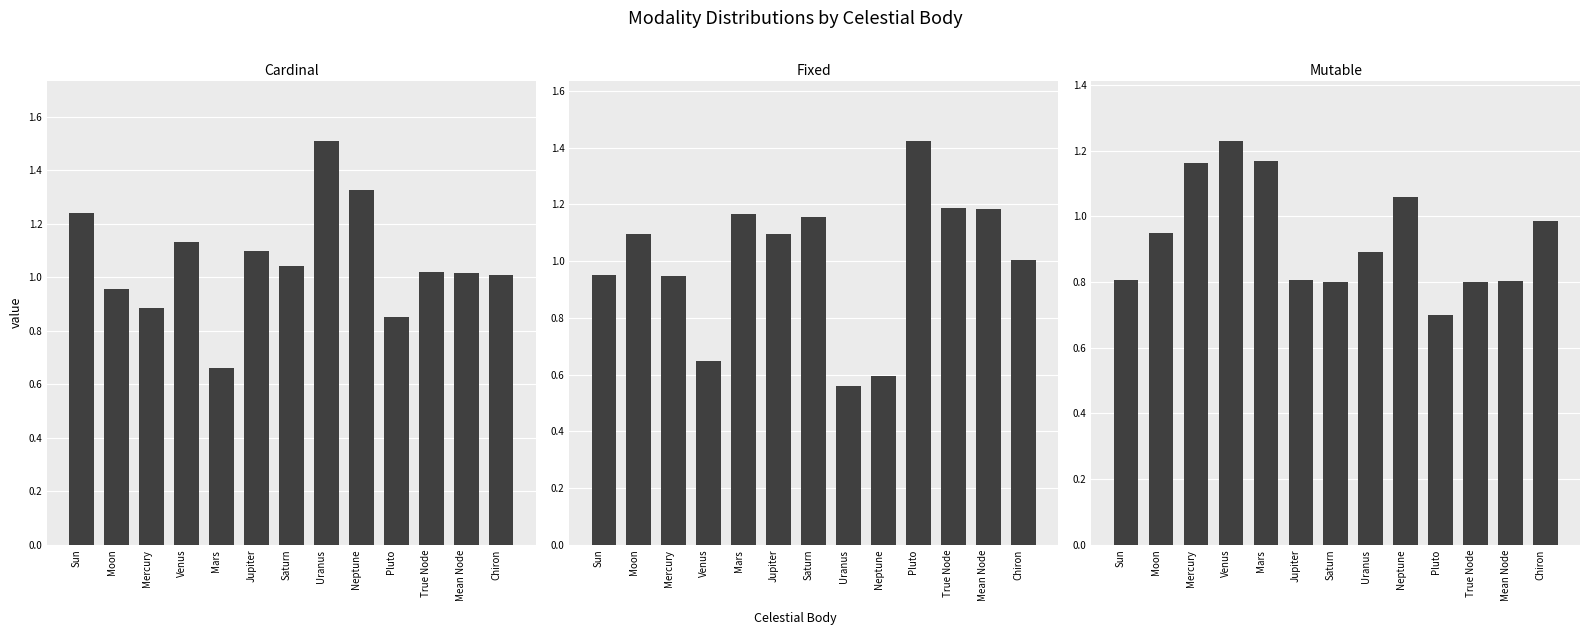

Which category has the highest value in the Cardinal series?

Uranus